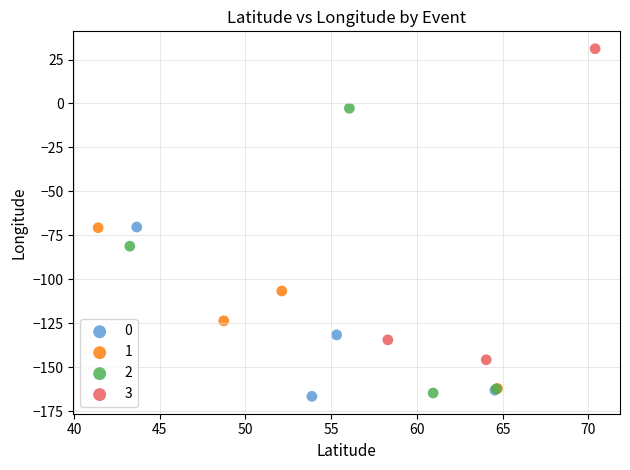

Which series has the largest Y range (max minus min)?

3